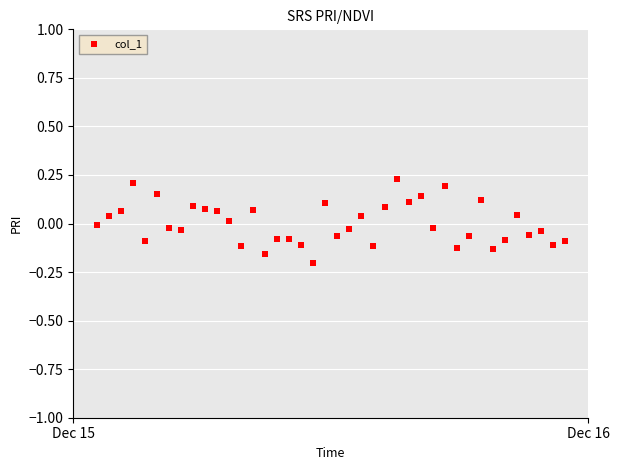

What is the range of Y values (max minus min)?

0.4